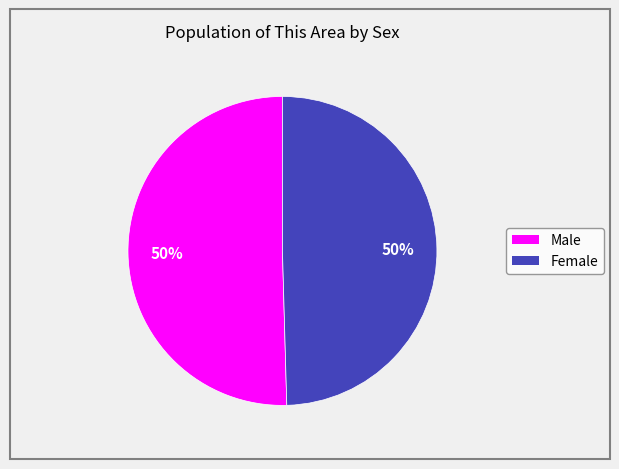

To the nearest percent, what is the average slice percentage?

50%